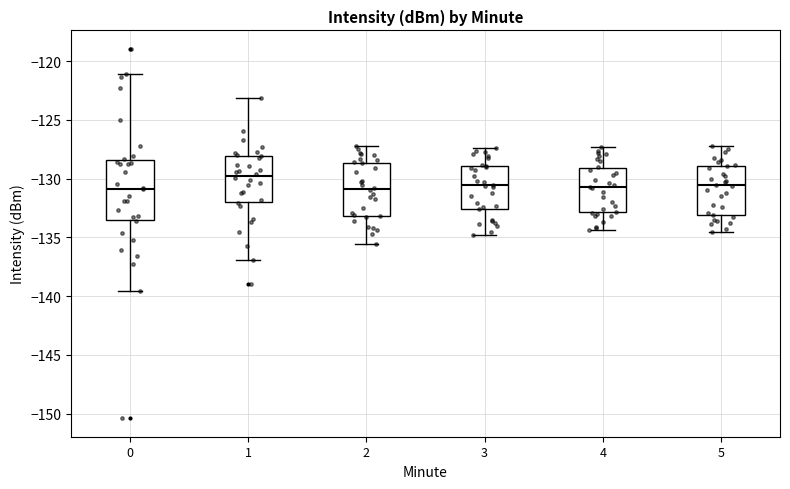

Which box's median line is the highest?

1